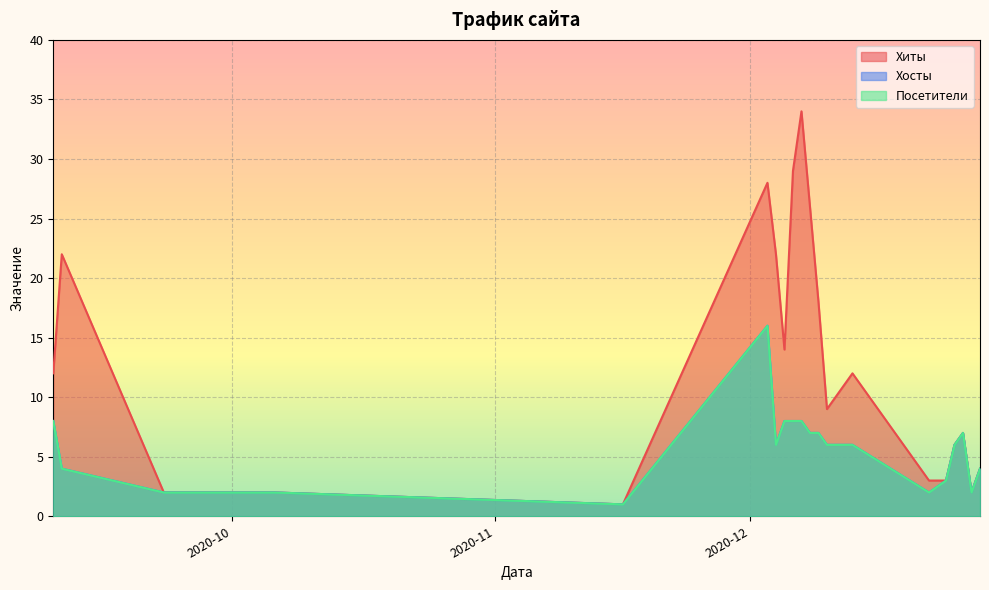

Which label corresponds to the smallest value in the chart?

2020-11-16